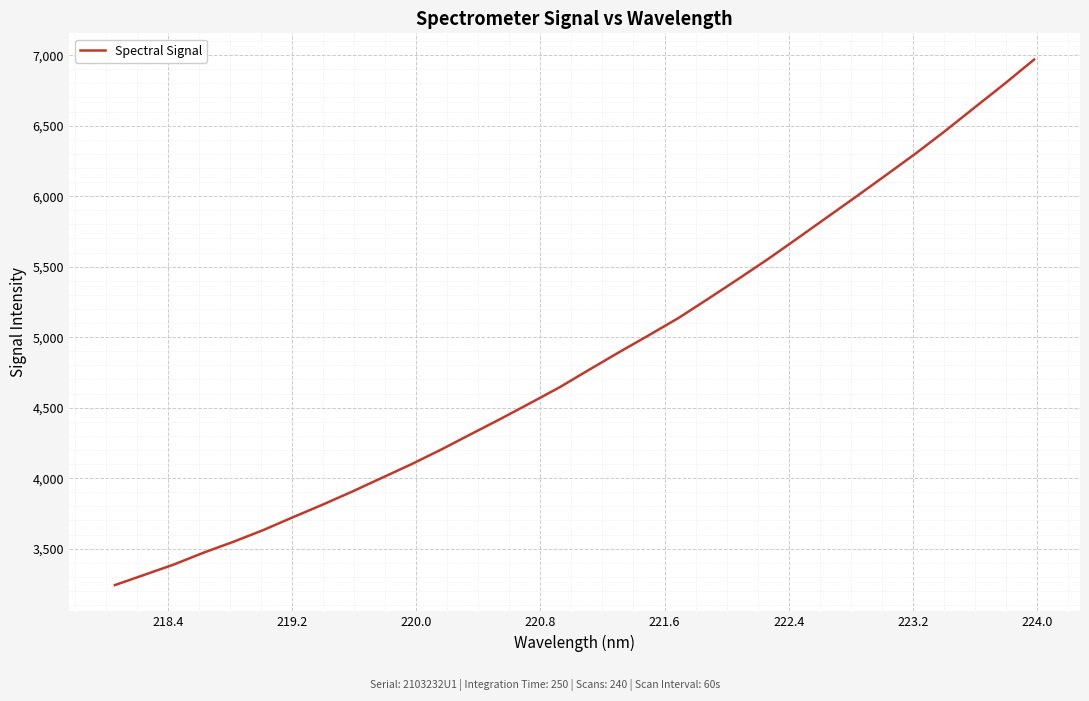

What is the maximum value shown in the chart?

6968.6